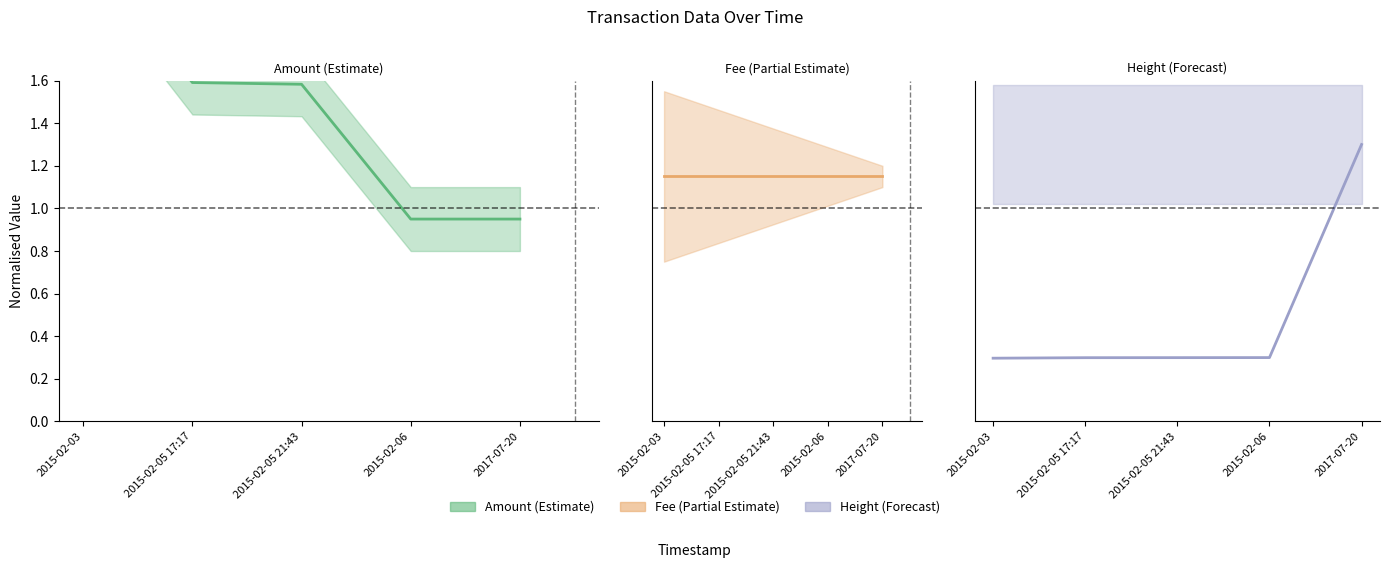

What is the total value across all series at 2015-02-05 21:43?

1.9